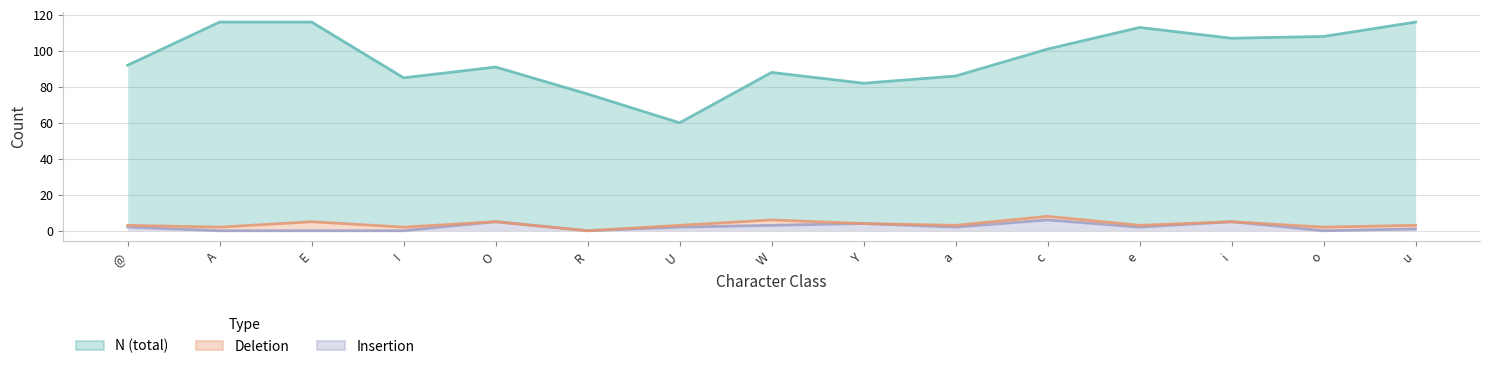

How many Insertion values are between 0 and 4?

12